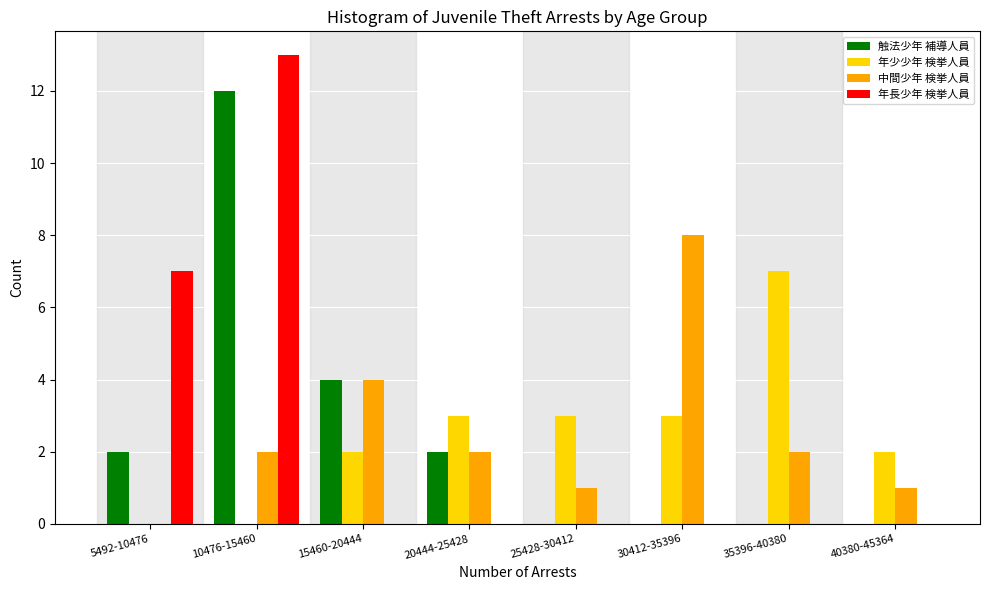

What is the greatest value displayed?

13